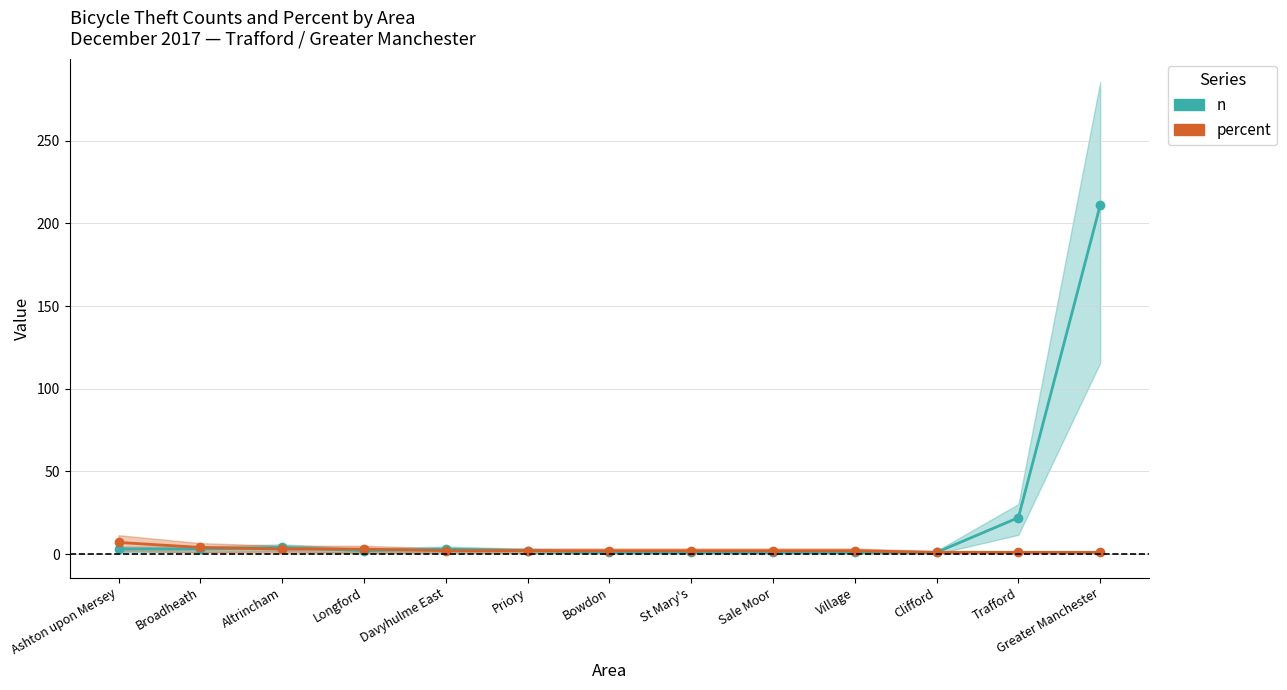

What is the total value across all series at Trafford?

23